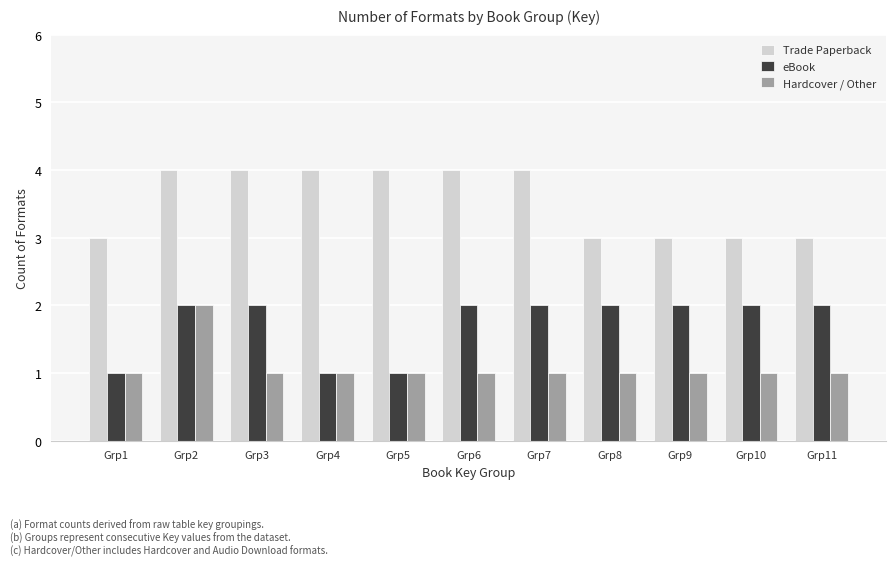

What is the total value across all series at Grp2?

8